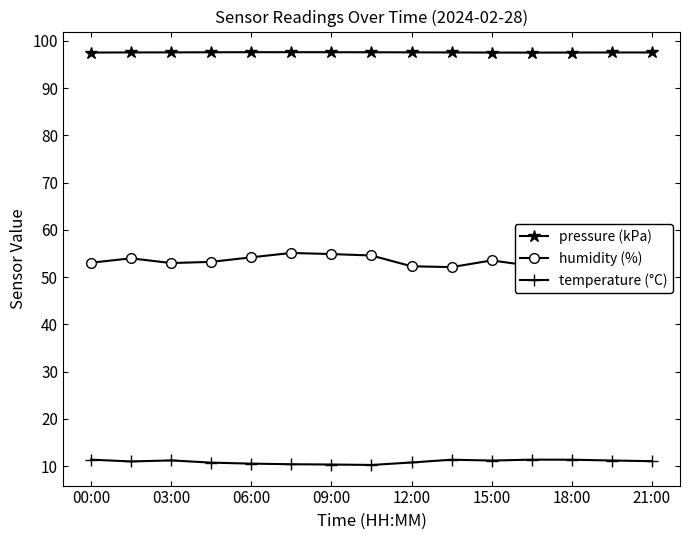

What is the value of the humidity (%) point at the 2nd from the left?

54.0